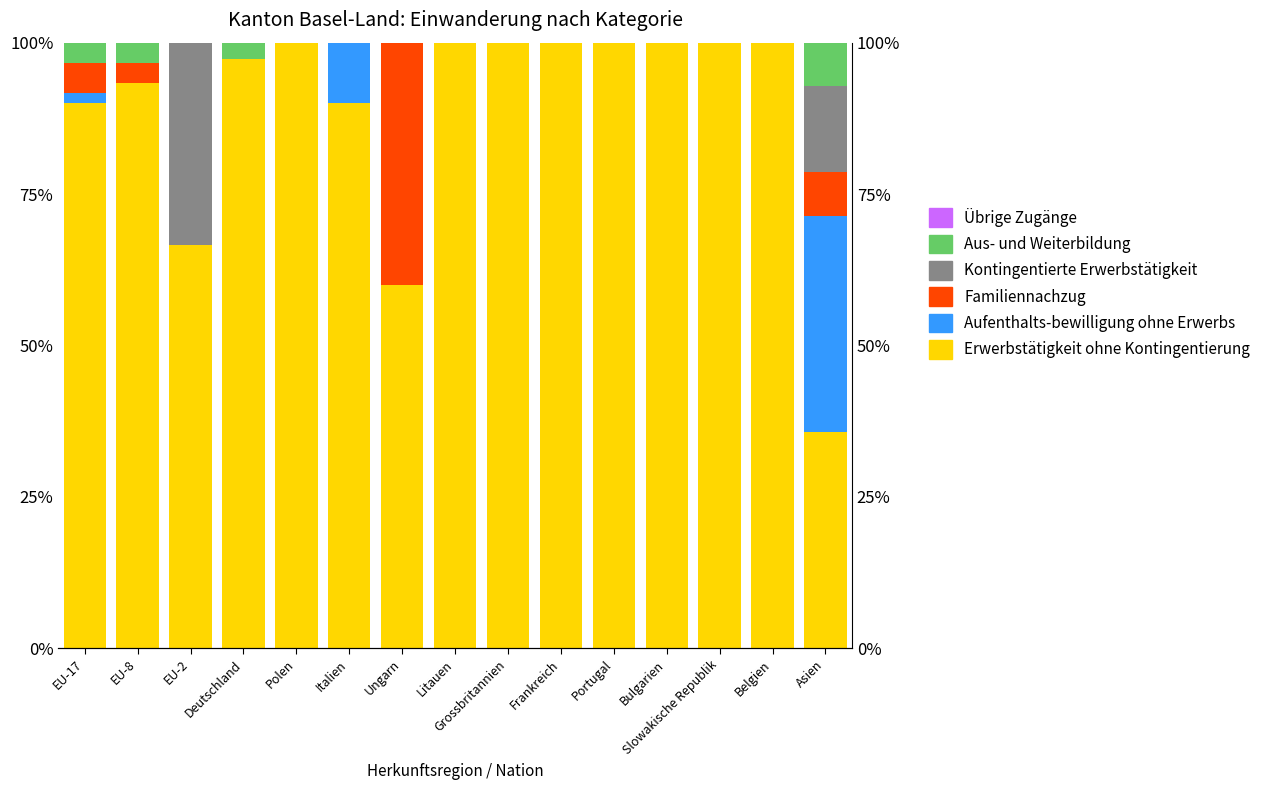

Reading right to left, transcribe all the data shown in this chart.

Erwerbstätigkeit ohne Kontingentierung: 35.7	100.0	100.0	100.0	100.0	100.0	100.0	100.0	60.0	90.0	100.0	97.2	66.7	93.3	90.0
Aufenthalts-bewilligung ohne Erwerbs: 35.7	0.0	0.0	0.0	0.0	0.0	0.0	0.0	0.0	10.0	0.0	0.0	0.0	0.0	1.7
Familiennachzug: 7.1	0.0	0.0	0.0	0.0	0.0	0.0	0.0	40.0	0.0	0.0	0.0	0.0	3.3	5.0
Kontingentierte Erwerbstätigkeit: 14.3	0.0	0.0	0.0	0.0	0.0	0.0	0.0	0.0	0.0	0.0	0.0	33.3	0.0	0.0
Aus- und Weiterbildung: 7.1	0.0	0.0	0.0	0.0	0.0	0.0	0.0	0.0	0.0	0.0	2.8	0.0	3.3	3.3
Übrige Zugänge: 0.0	0.0	0.0	0.0	0.0	0.0	0.0	0.0	0.0	0.0	0.0	0.0	0.0	0.0	0.0